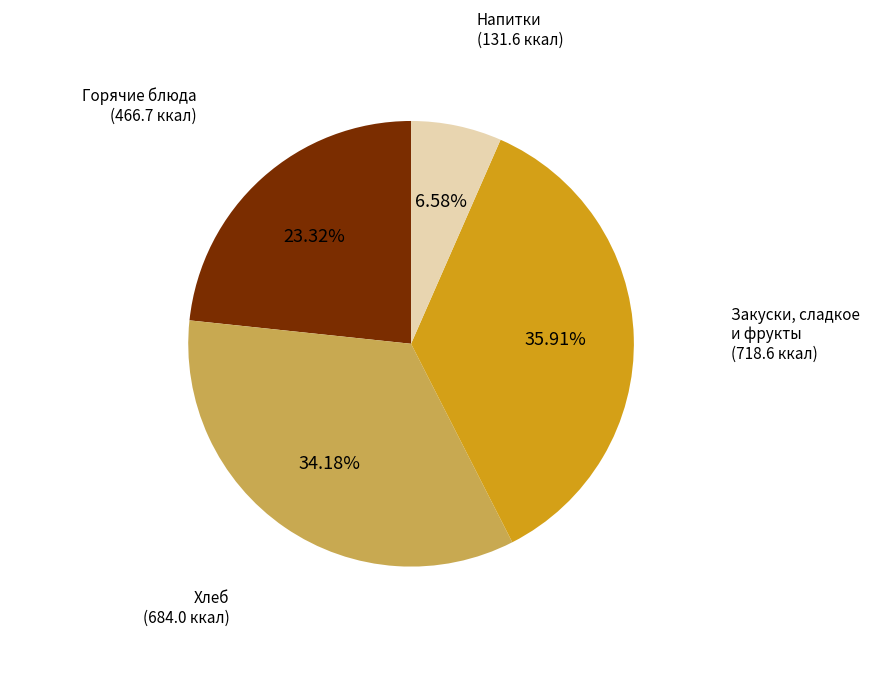

Is there any slice that represents more than half of the pie?

No